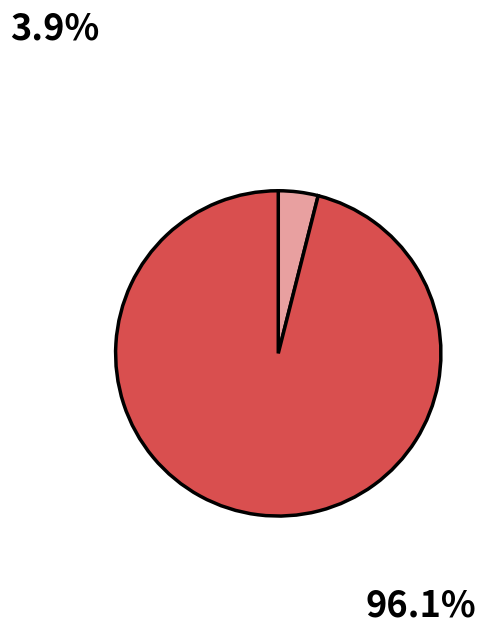

Is there any slice that represents more than half of the pie?

Yes